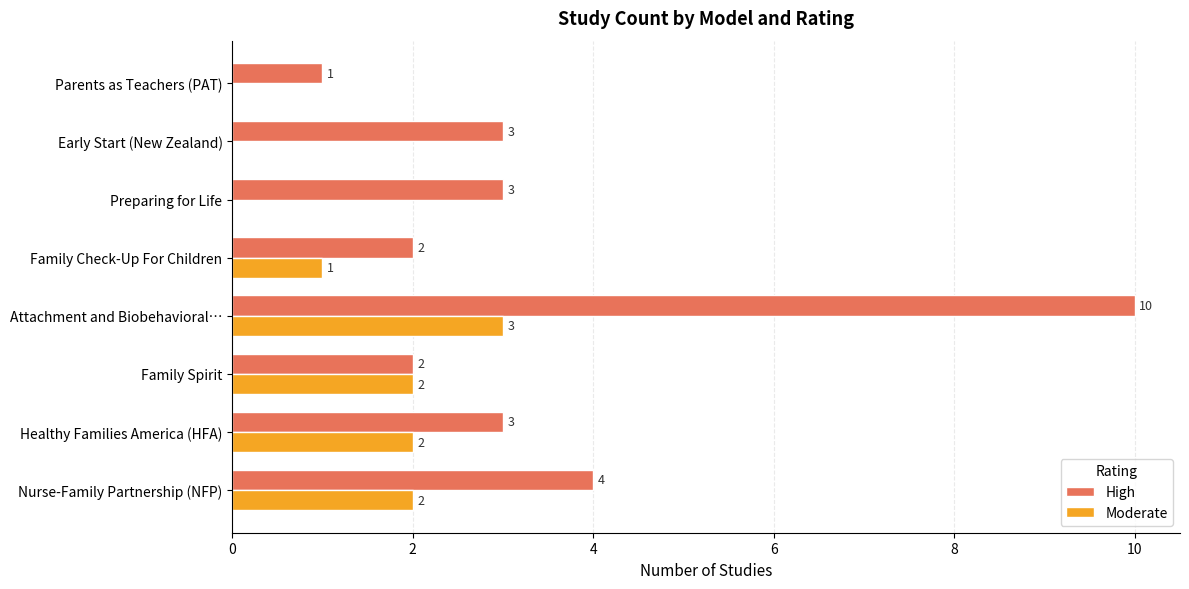

Is it true that High equals 1 at Family Spirit?

False